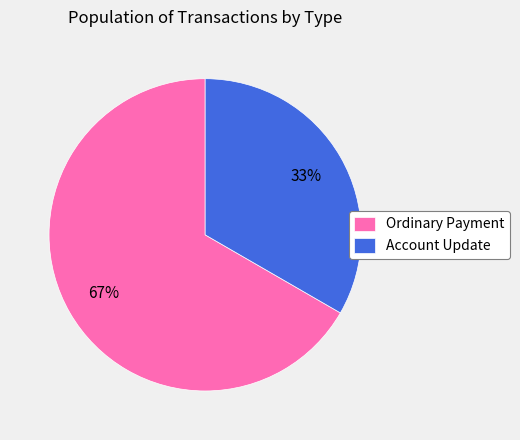

Is the sum of Ordinary Payment and Account Update greater than half?

Yes